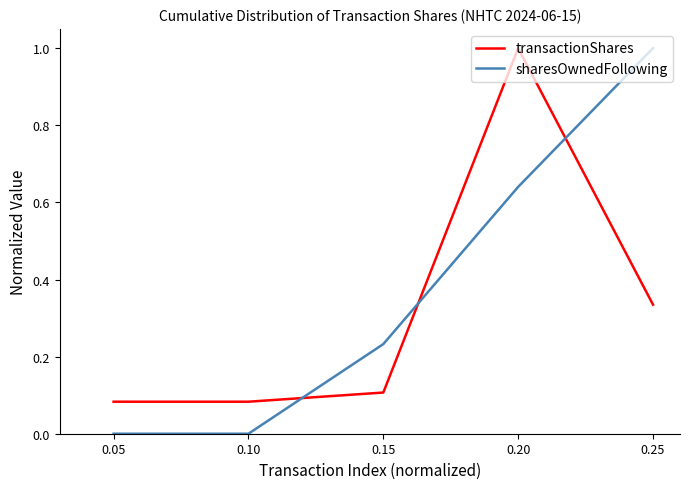

At 0.25, list the series in order from smallest to largest.

transactionShares, sharesOwnedFollowing